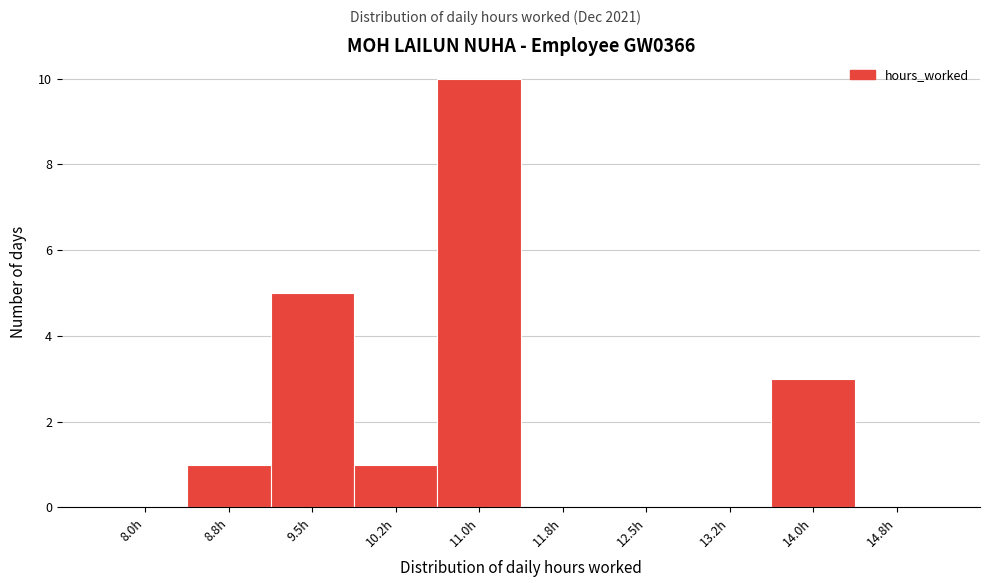

Reading right to left, what are all the values shown in this chart?

14.8h=0	14.0h=3	13.2h=0	12.5h=0	11.8h=0	11.0h=10	10.2h=1	9.5h=5	8.8h=1	8.0h=0